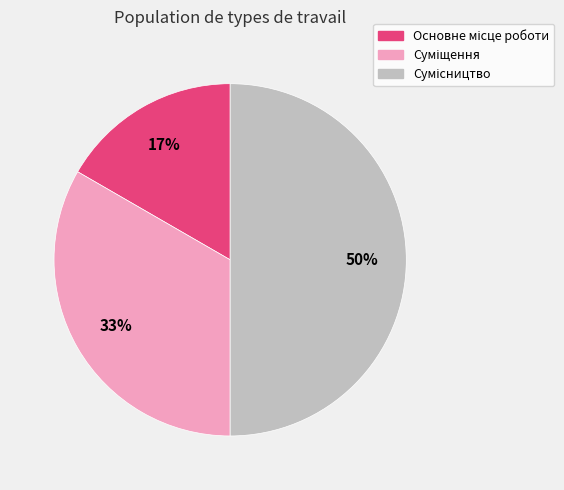

To the nearest percent, what is the average slice percentage?

33%